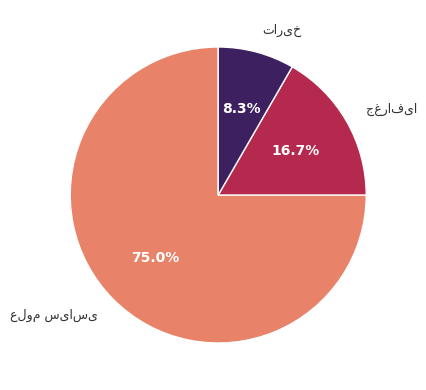

How many segments does this pie chart have?

3